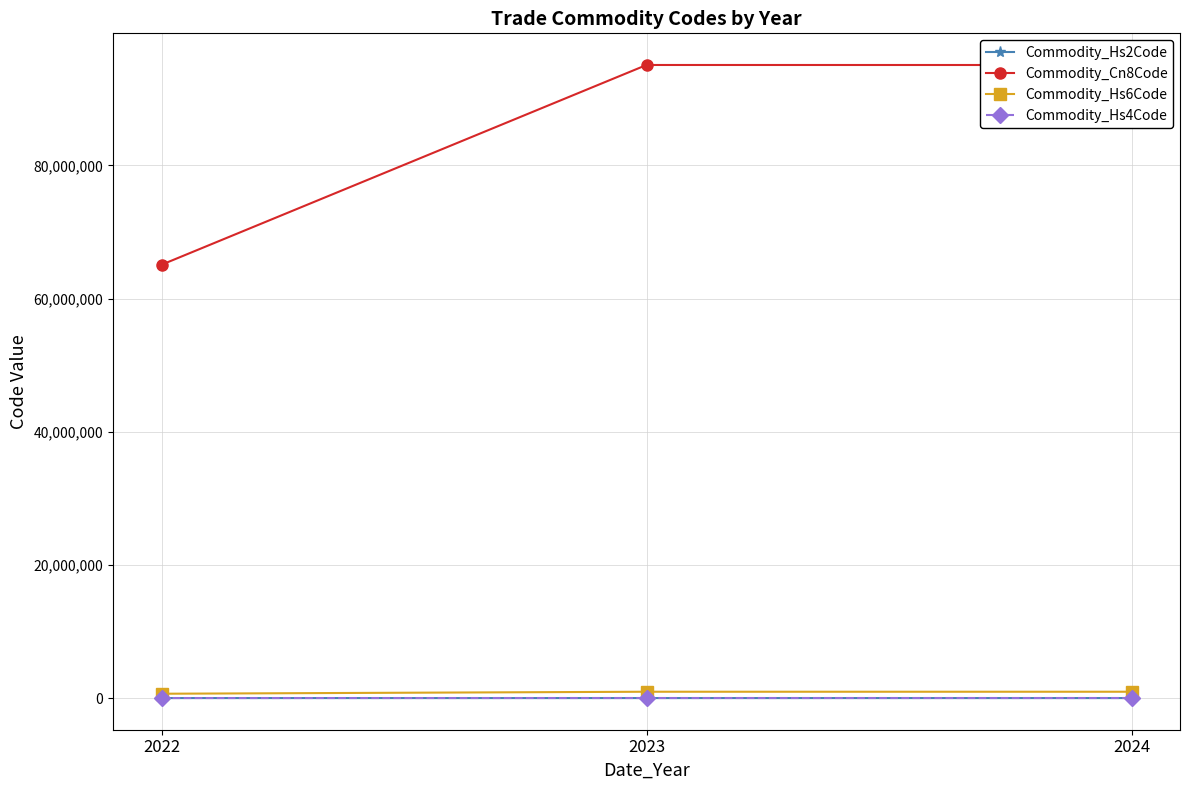

What is the maximum value shown in the chart?

95065900